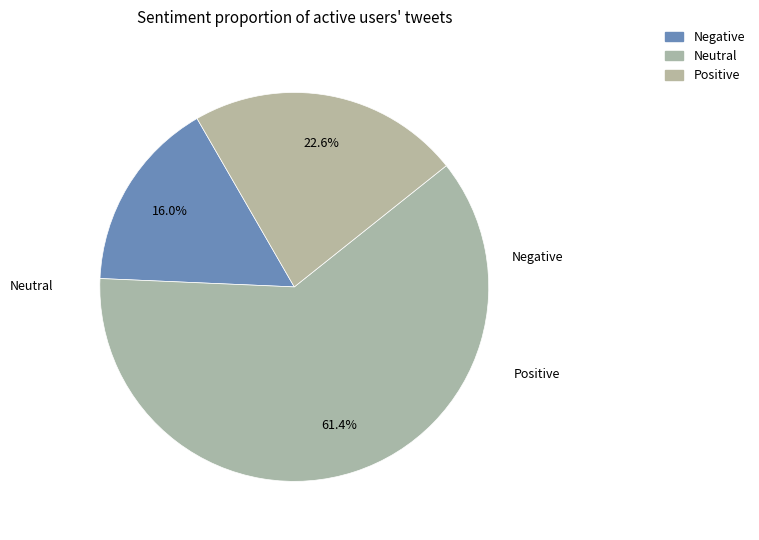

Which slice is the smallest?

1